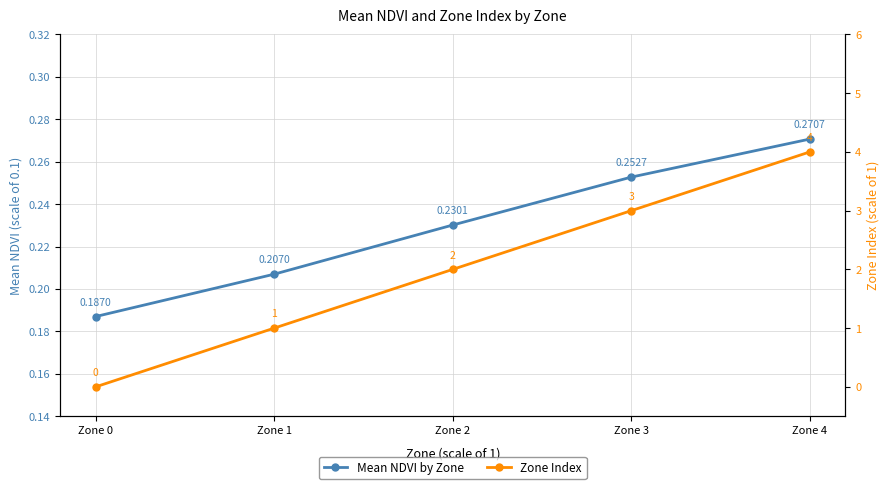

What is the spread (max minus min) of values at Zone 1?

0.8